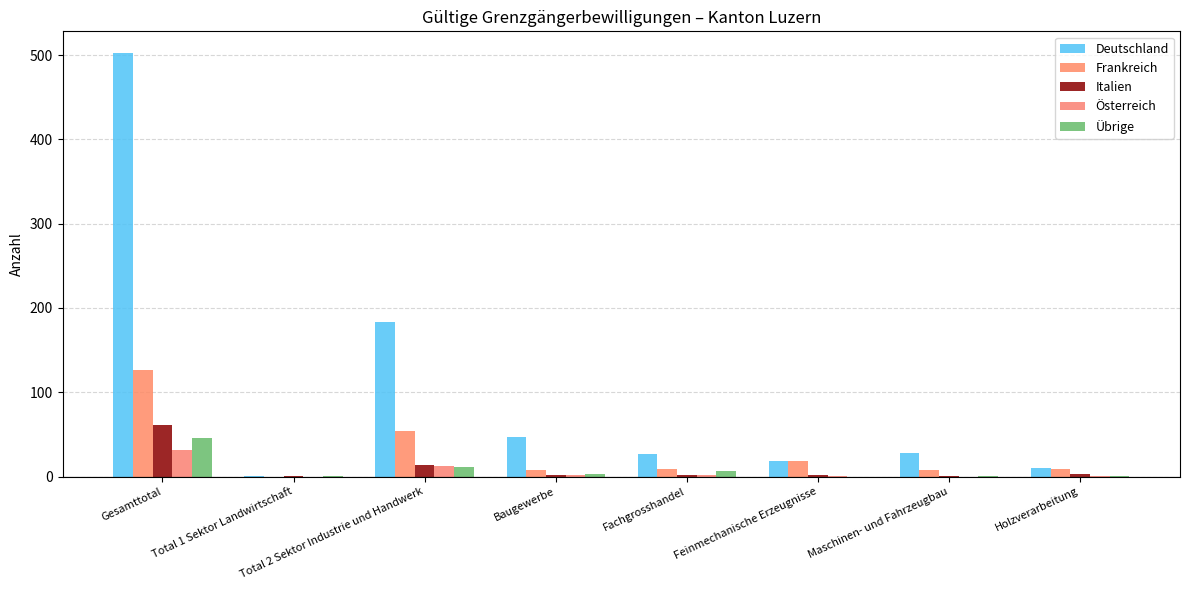

What is the sum of the Österreich values at Maschinen- und Fahrzeugbau and Total 2 Sektor Industrie und Handwerk?

12